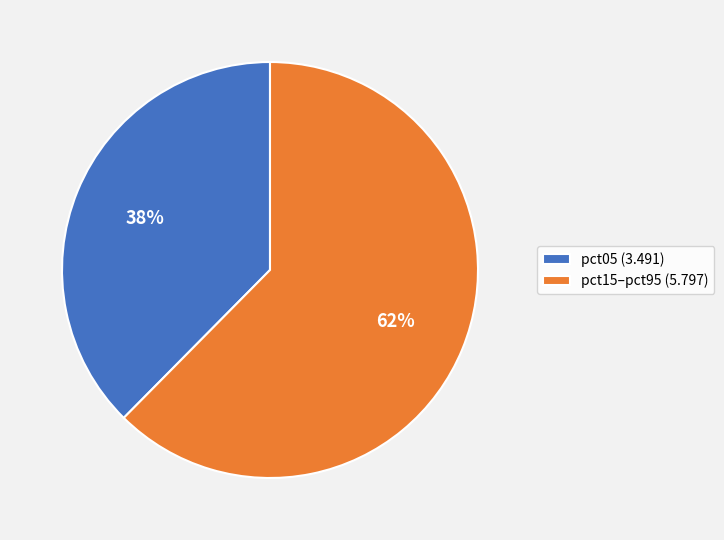

What is the smallest slice in the pie chart?

pct05 (3.491)